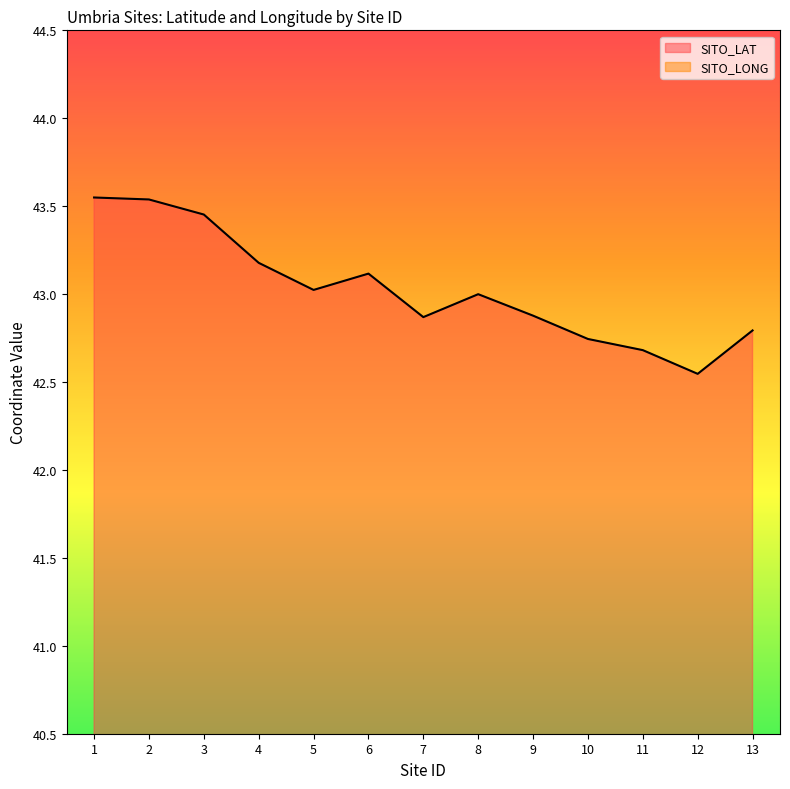

Between 13 and 7, which is larger?

7